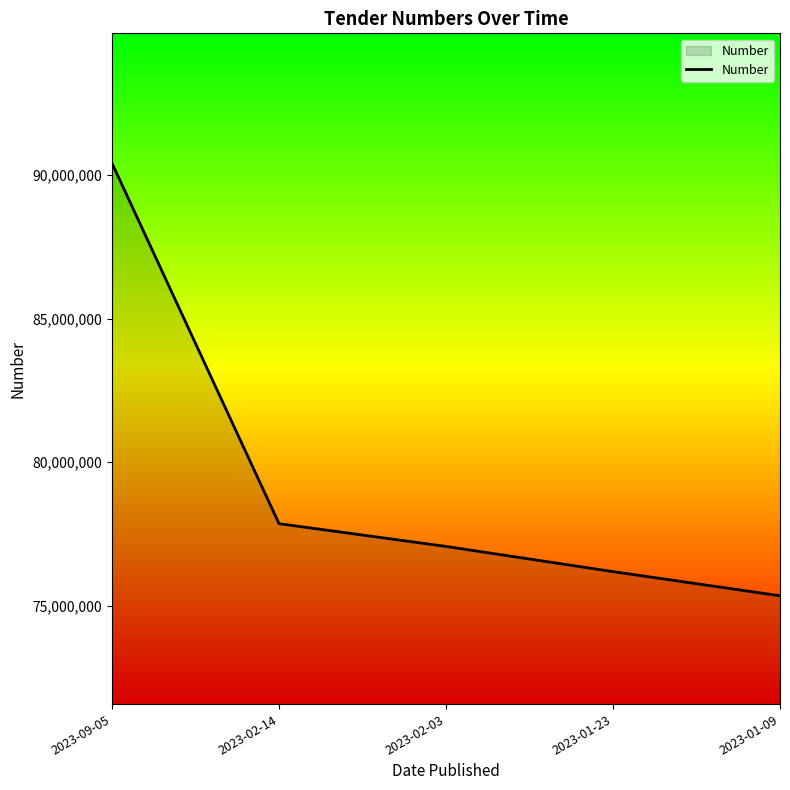

True or false: the data shows 75355315 at 2023-01-09.

True